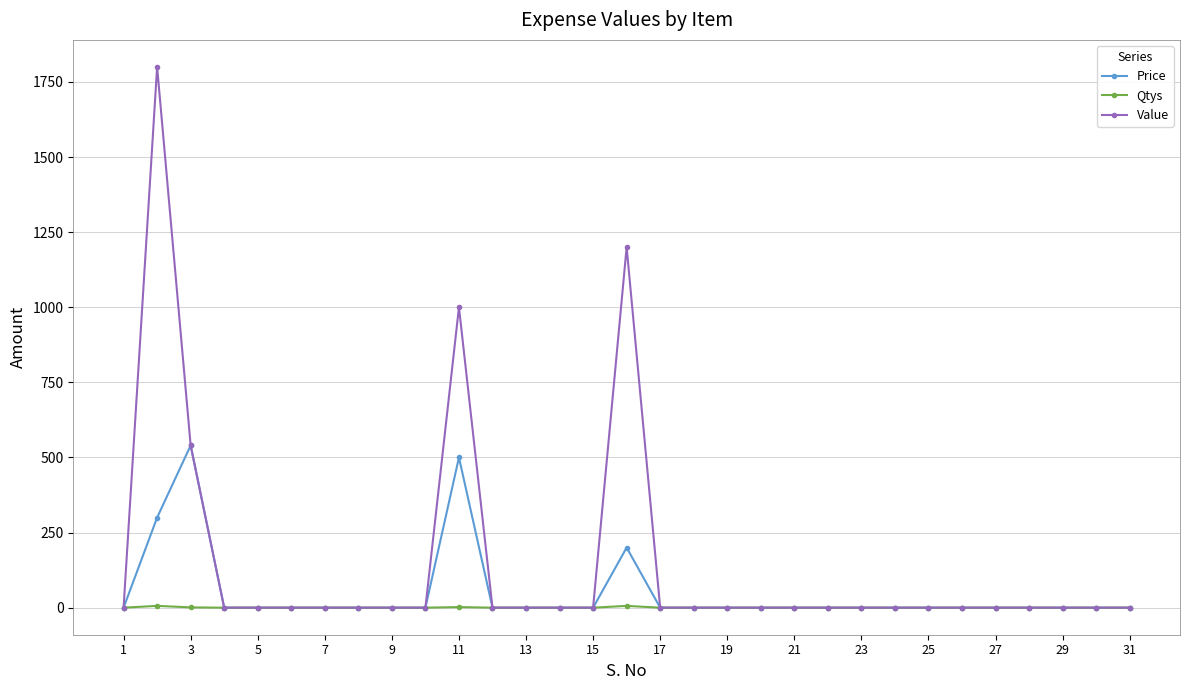

What is the greatest value displayed?

1800